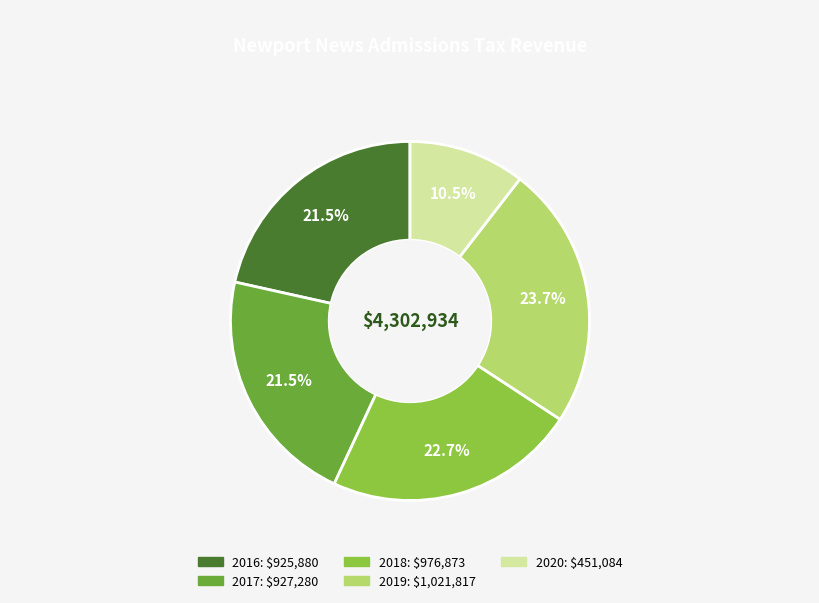

Does 2020 account for over 50% of the chart?

No